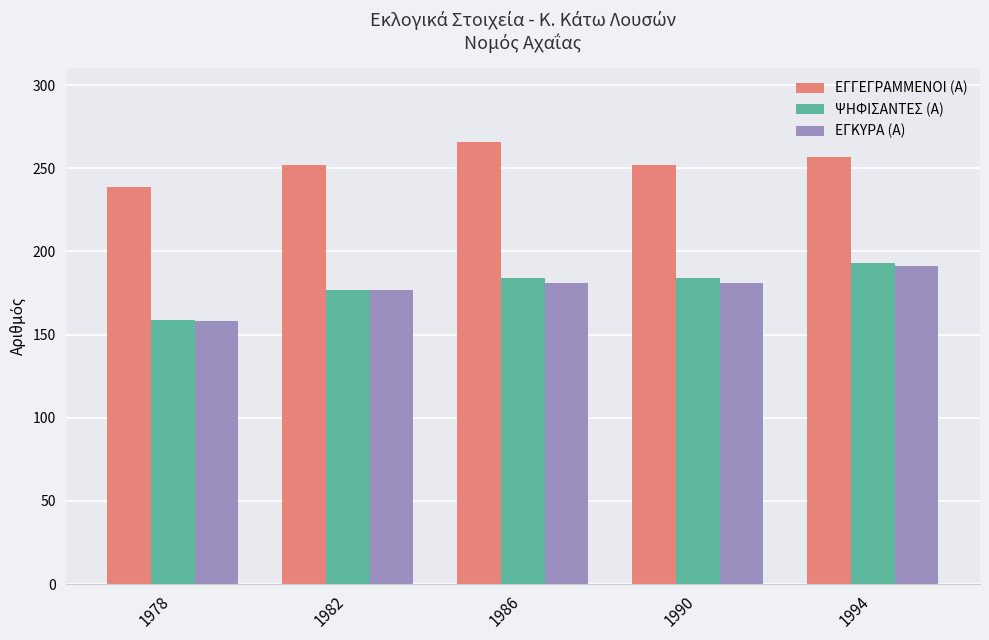

What is the spread (max minus min) of values at 1982?

75